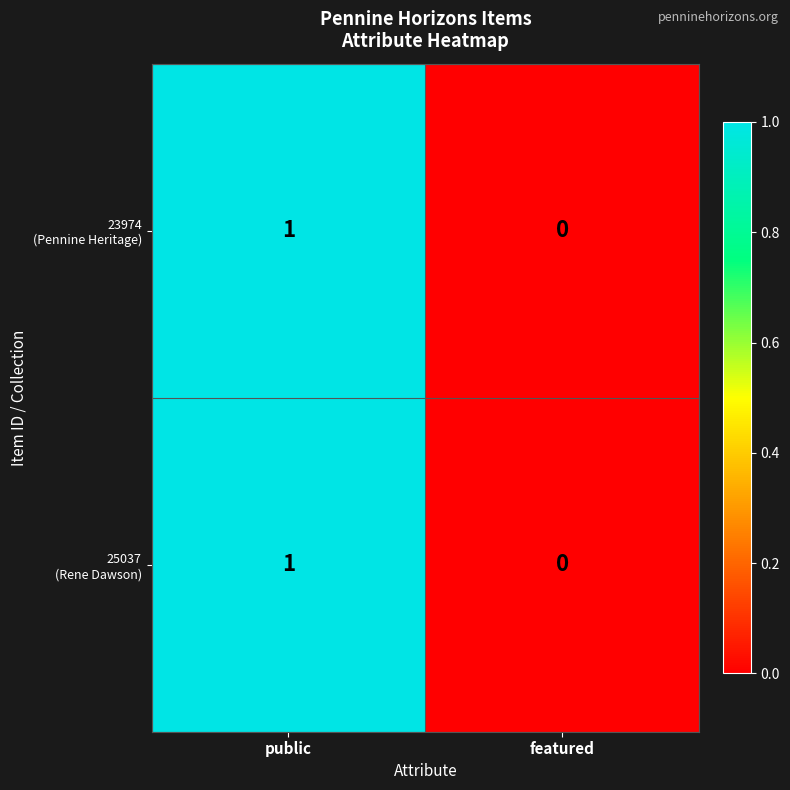

Which category has the highest value across all series?

public